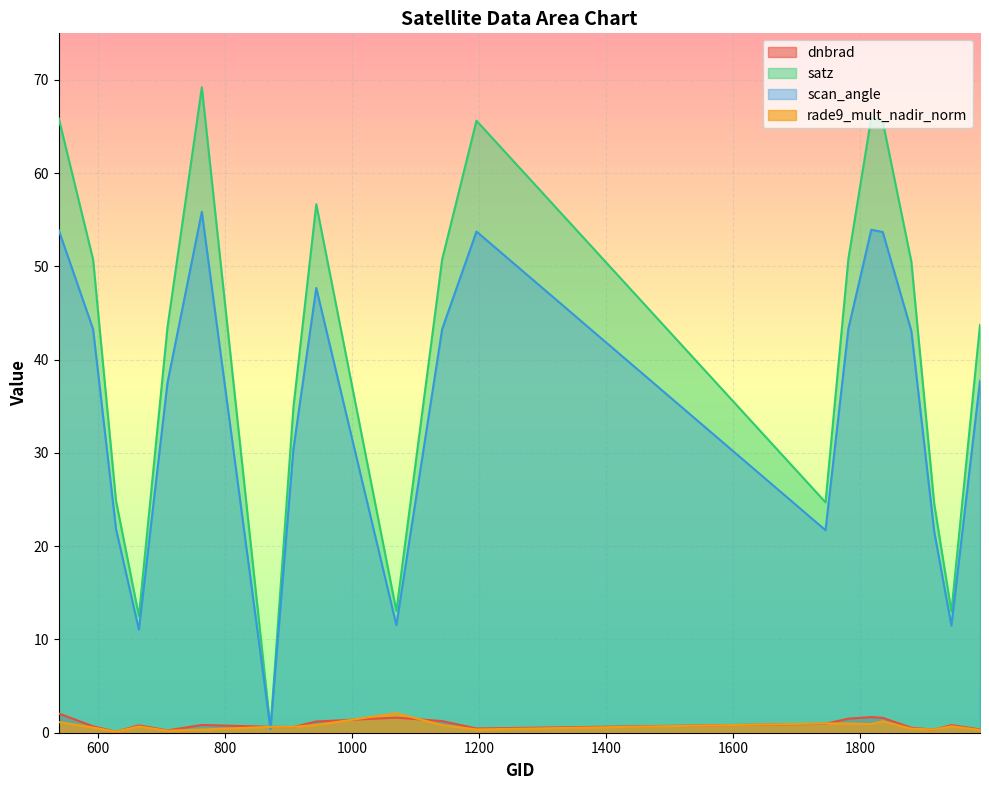

What is the spread (max minus min) of values at 1142?

49.9